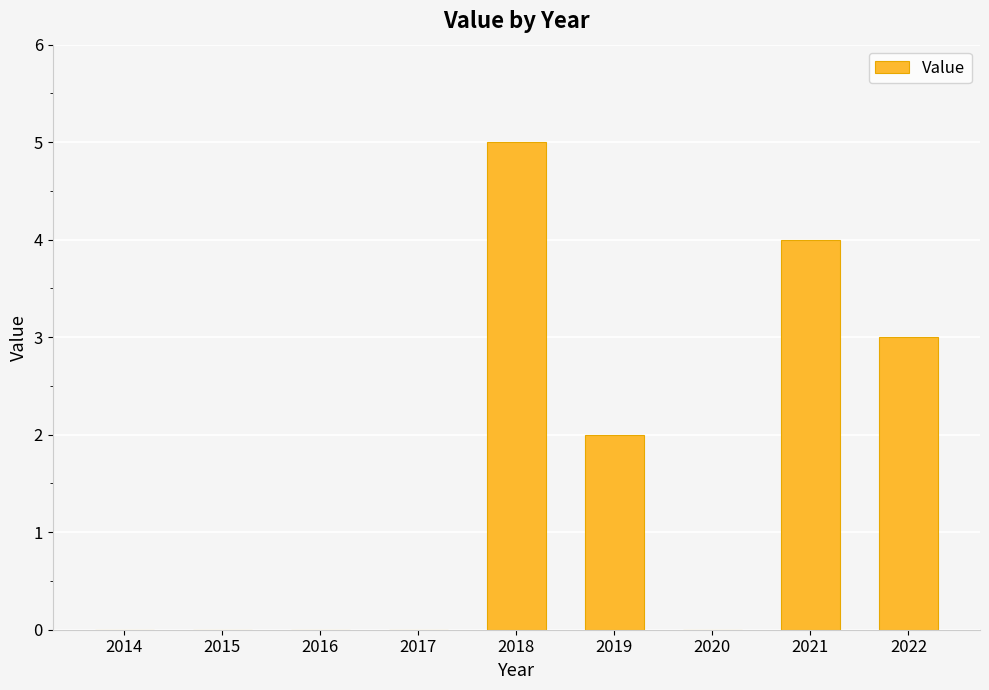

What is the sum of all values?

14